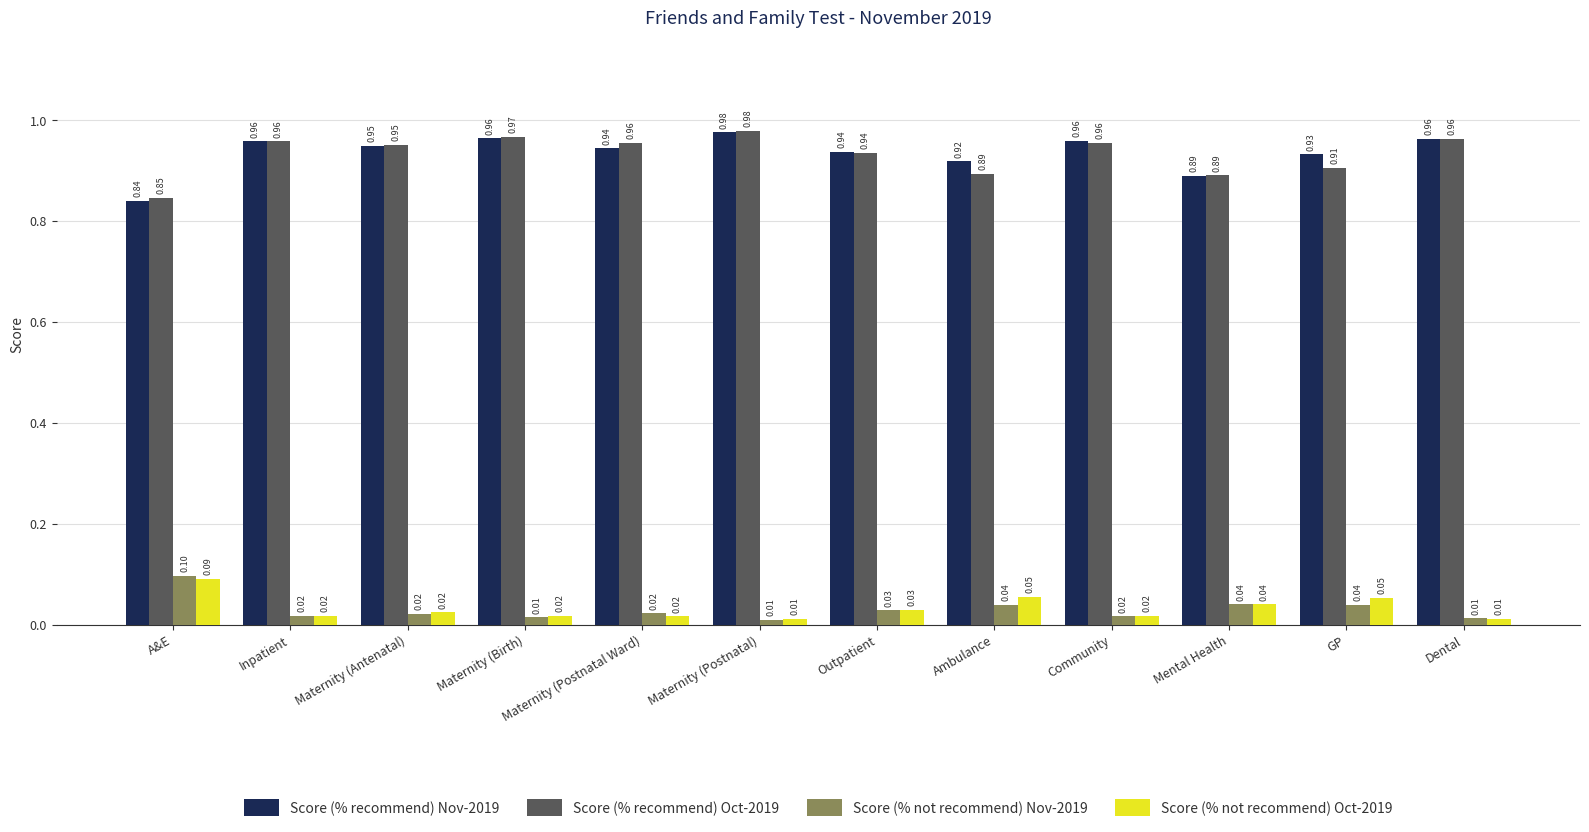

Rank the series at GP from lowest to highest value.

Score (% not recommend) Nov-2019, Score (% not recommend) Oct-2019, Score (% recommend) Oct-2019, Score (% recommend) Nov-2019